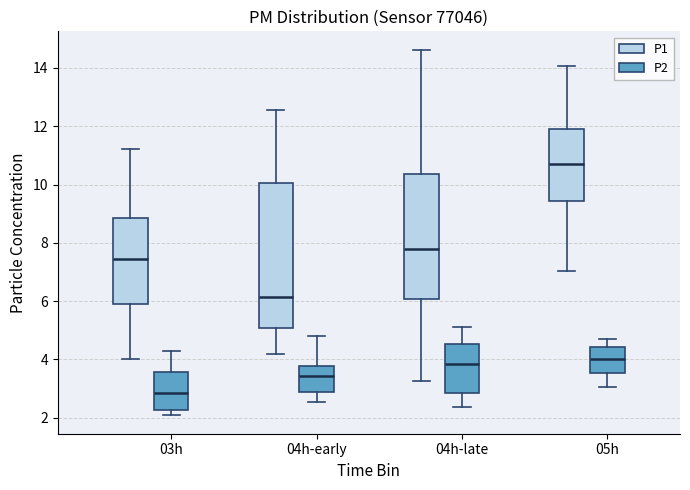

Where is the upper edge of the box for 05h (P2) on the y-axis? The values are not printed on the chart, so give them approximately, as read against the axis.

4.4